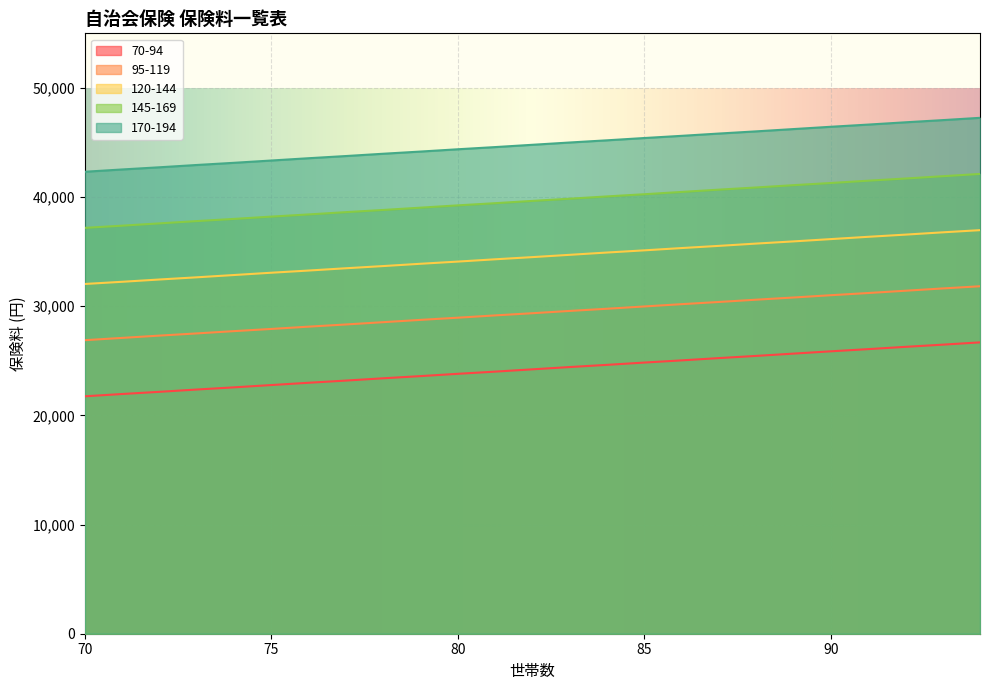

What is the minimum value shown in the chart?

21750